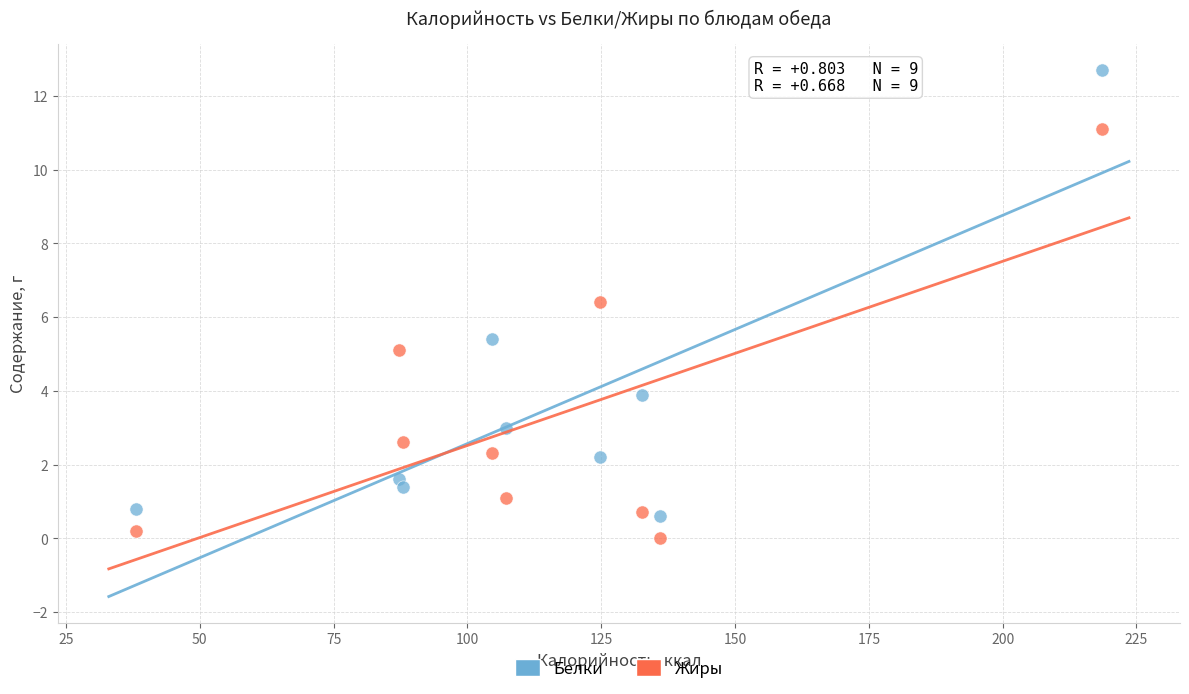

Across all data points, what is the range of Y values (max minus min)?

12.7